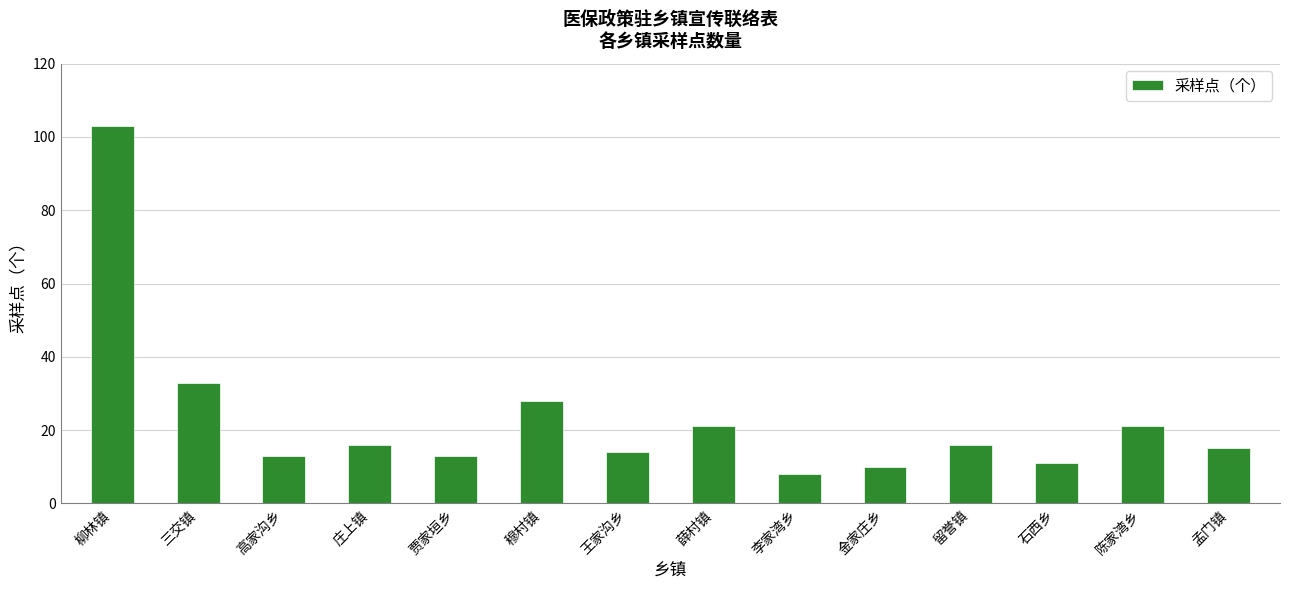

Read the value at 孟门镇, to the nearest 5.

15